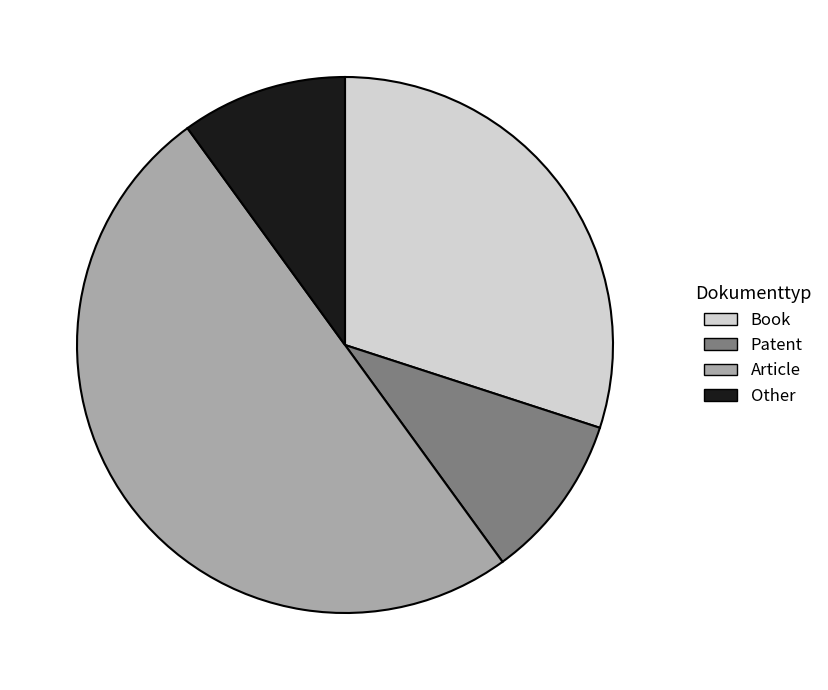

What is the largest slice in the pie chart?

Article